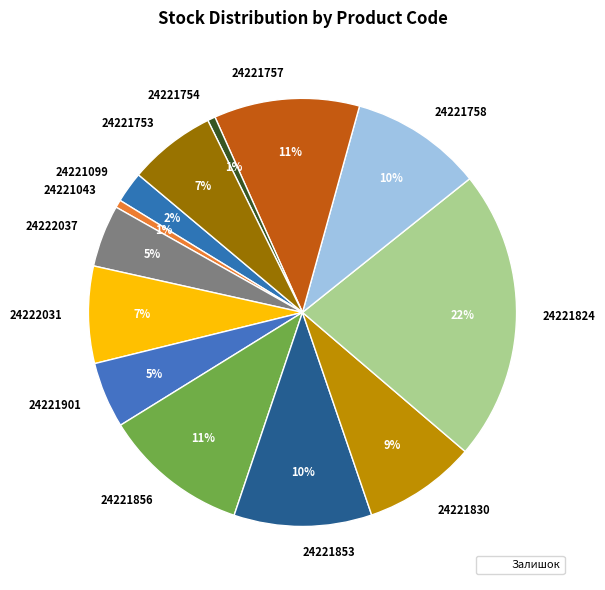

Which category has the biggest portion of the pie?

24221824